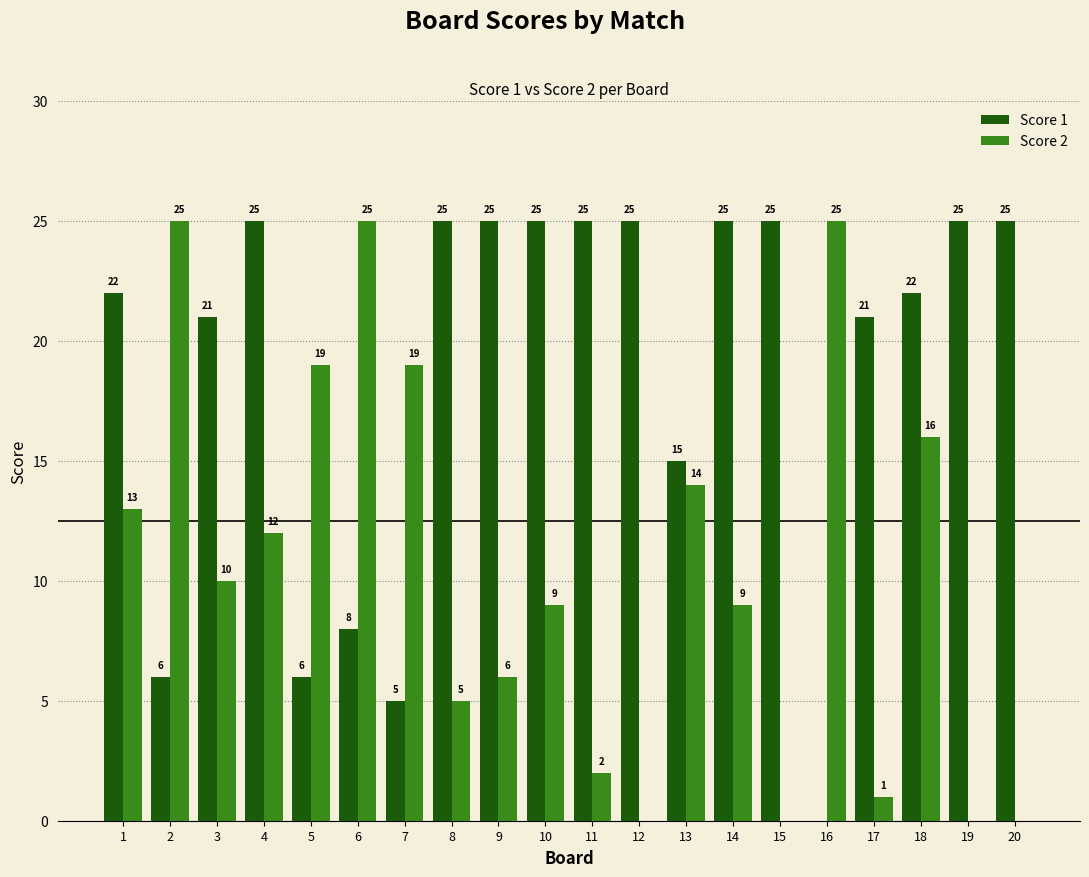

How many Score 1 values are between 15 and 25?

15